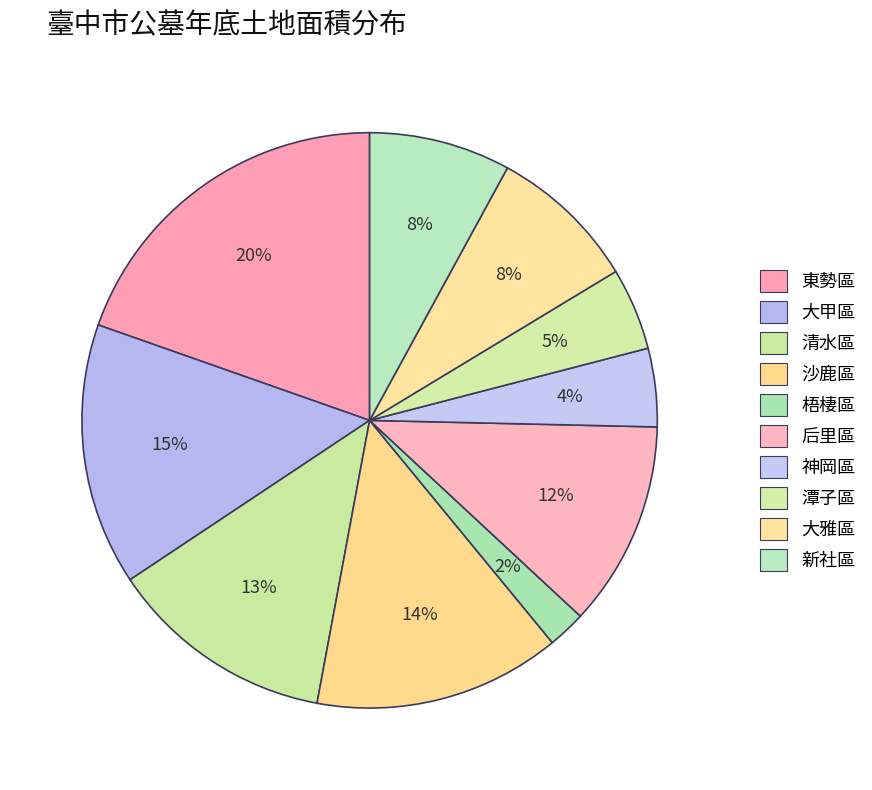

Does any single category account for the majority?

No